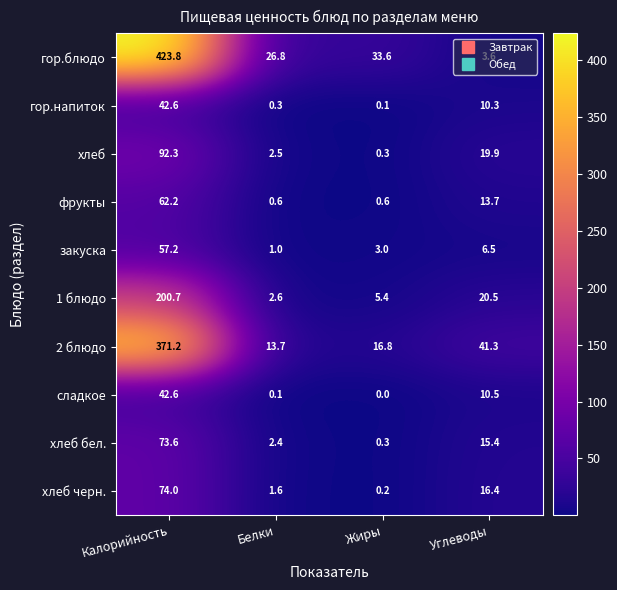

What is the approximate value of фрукты at Белки?

0.6